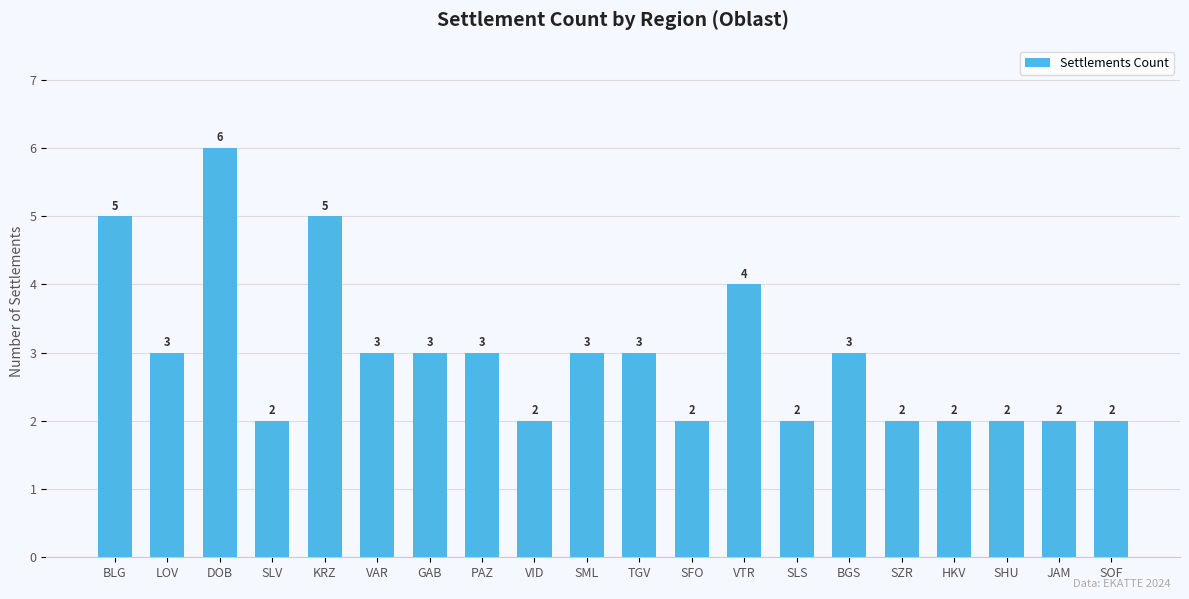

What is the approximate value at PAZ?

3